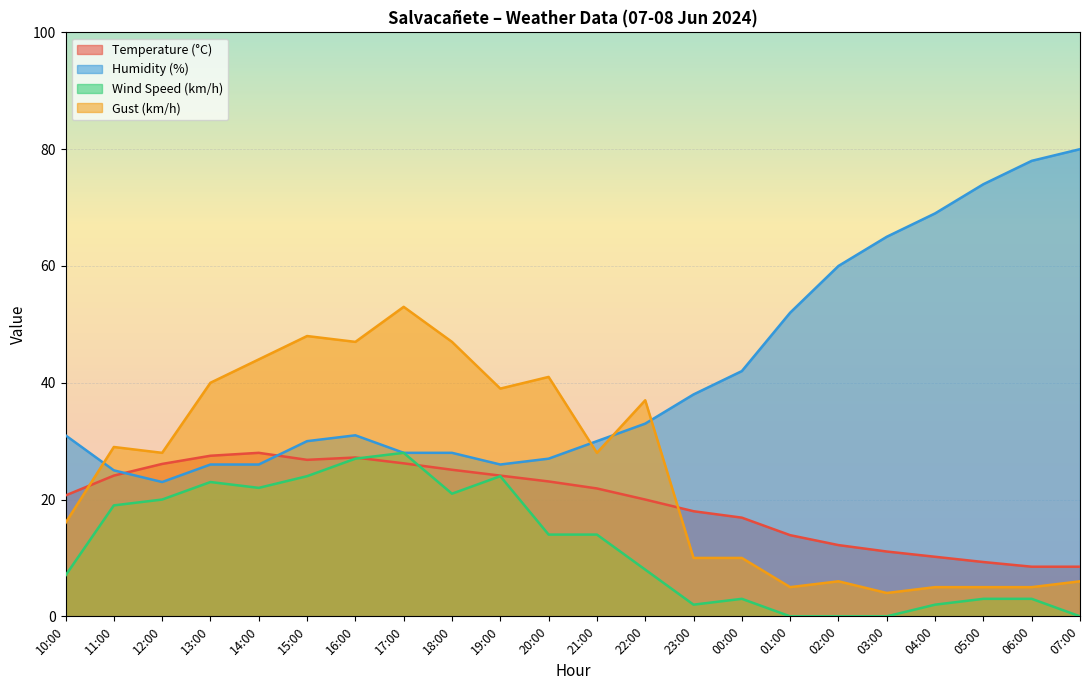

What position from the left is 23:00?

14